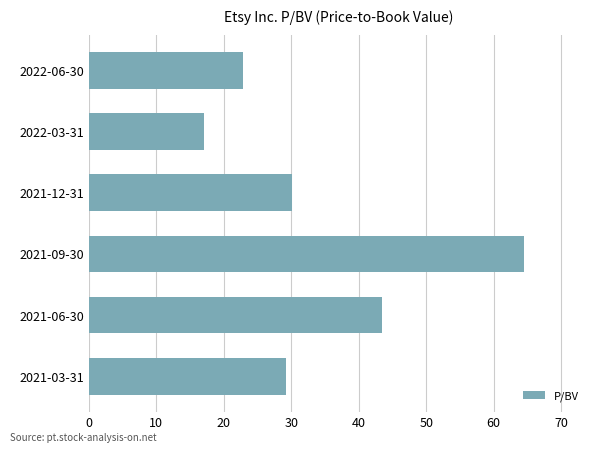

What is the greatest value displayed?

64.5